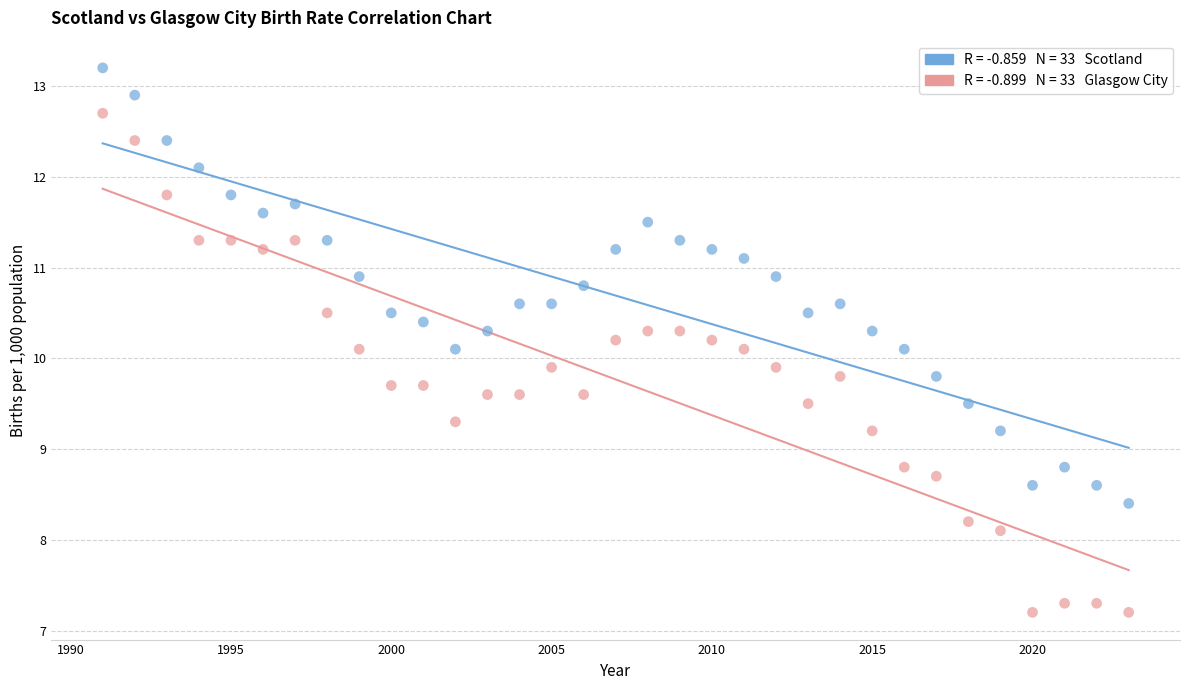

Across all data points, what is the range of X values (max minus min)?

32.0